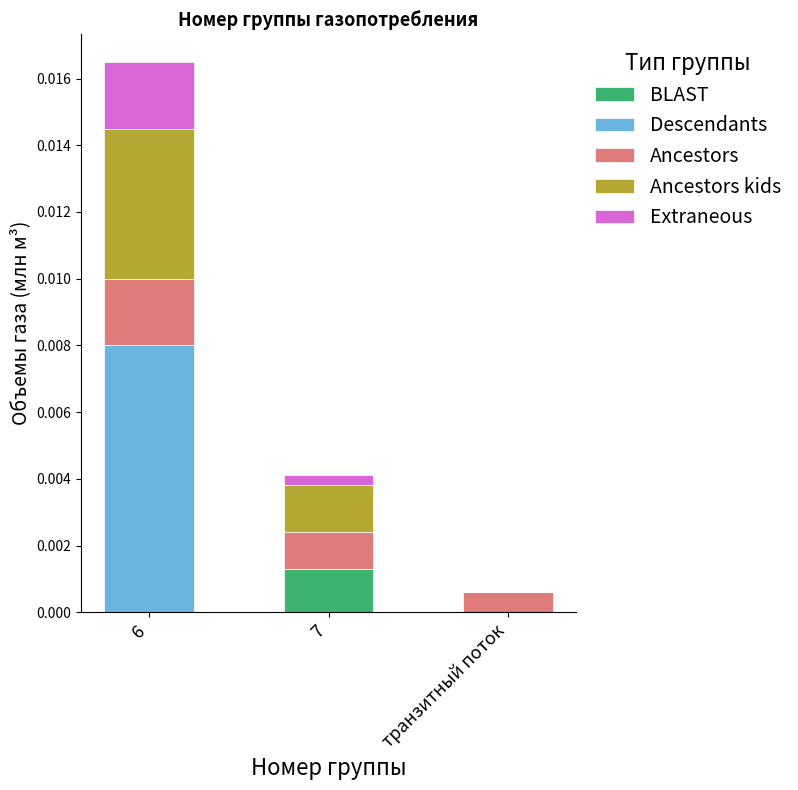

What are all the series names shown in the legend?

BLAST, Descendants, Ancestors, Ancestors kids, Extraneous